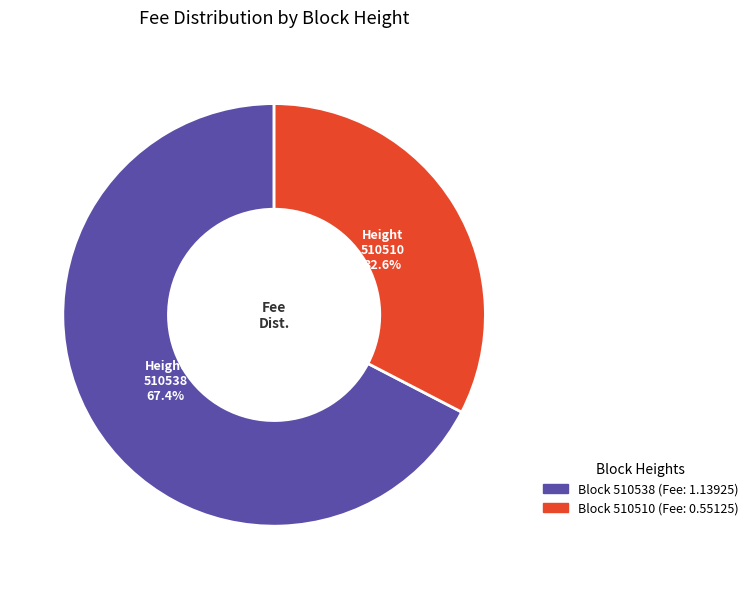

Combined, what portion of the pie is 510538 and 510510?

100.0%